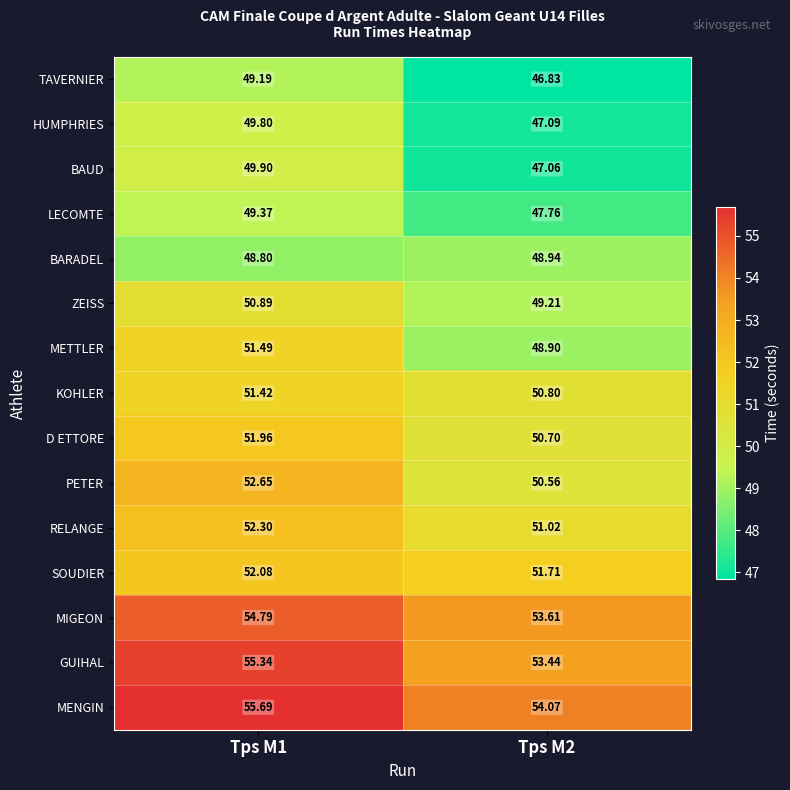

Between Tps M1 and Tps M2, which series saw the biggest shift?

BAUD